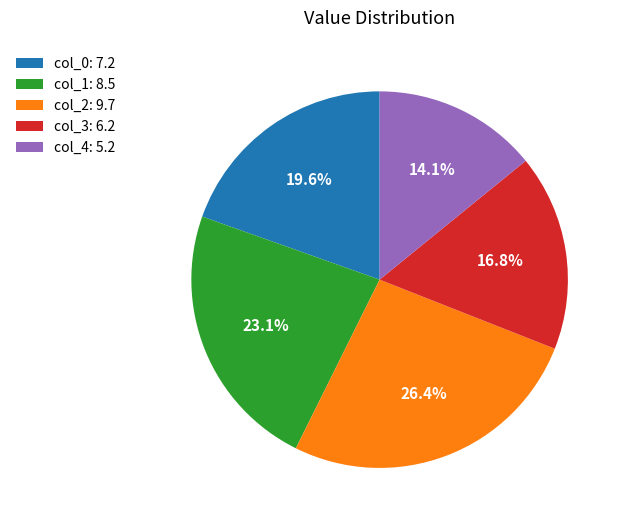

Is there any slice that represents more than half of the pie?

No